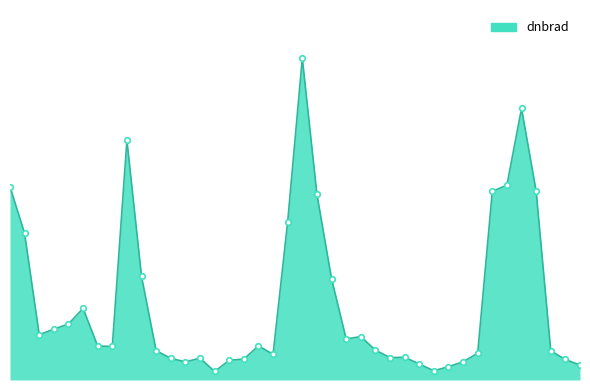

Does the chart have visible grid lines?

No